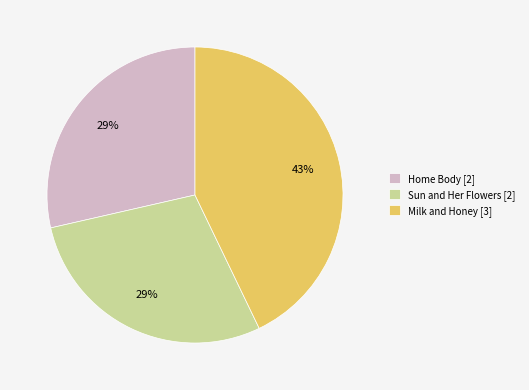

Is there any slice that represents more than half of the pie?

No